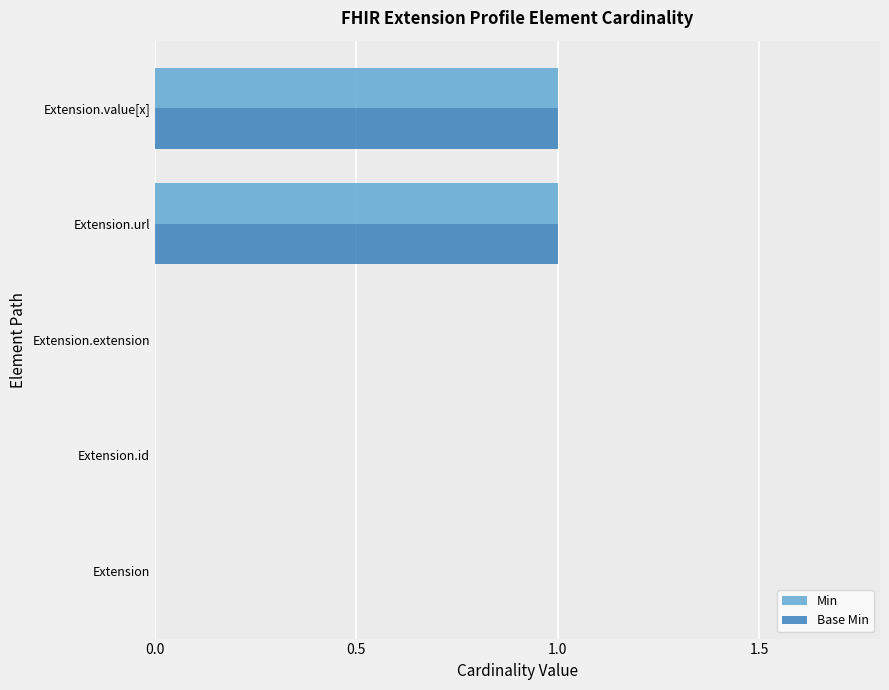

Is it true that Base Min equals 0 at Extension.extension?

True